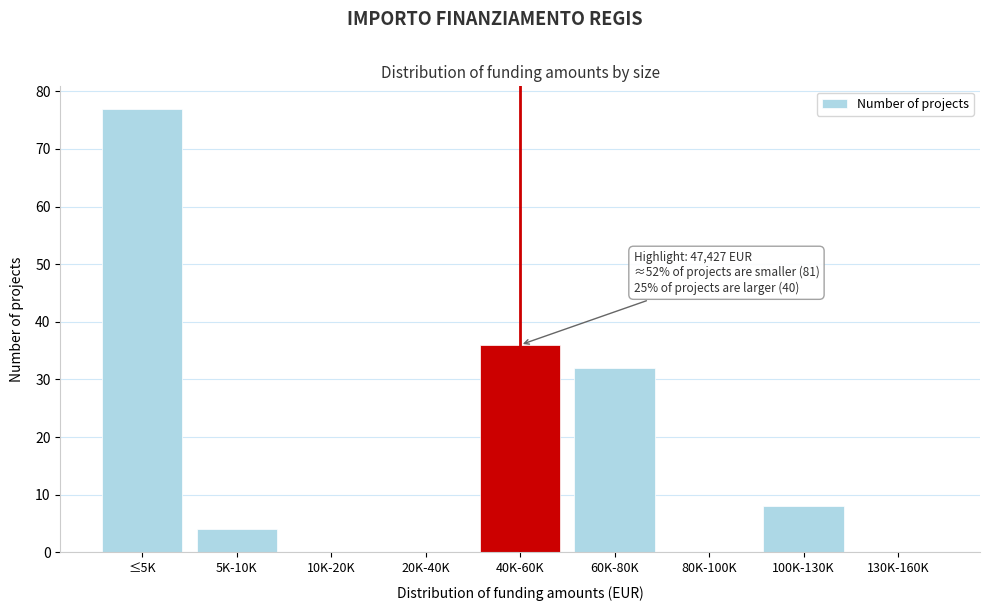

Reading left to right, transcribe all the data shown in this chart.

≤5K=77	5K-10K=4	10K-20K=0	20K-40K=0	40K-60K=36	60K-80K=32	80K-100K=0	100K-130K=8	130K-160K=0